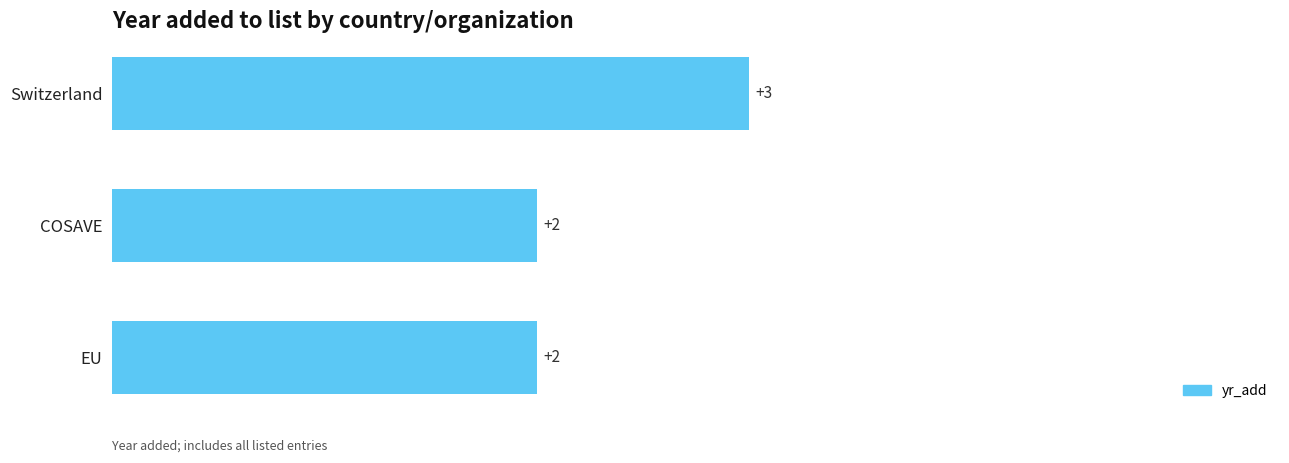

What is the minimum value shown in the chart?

2